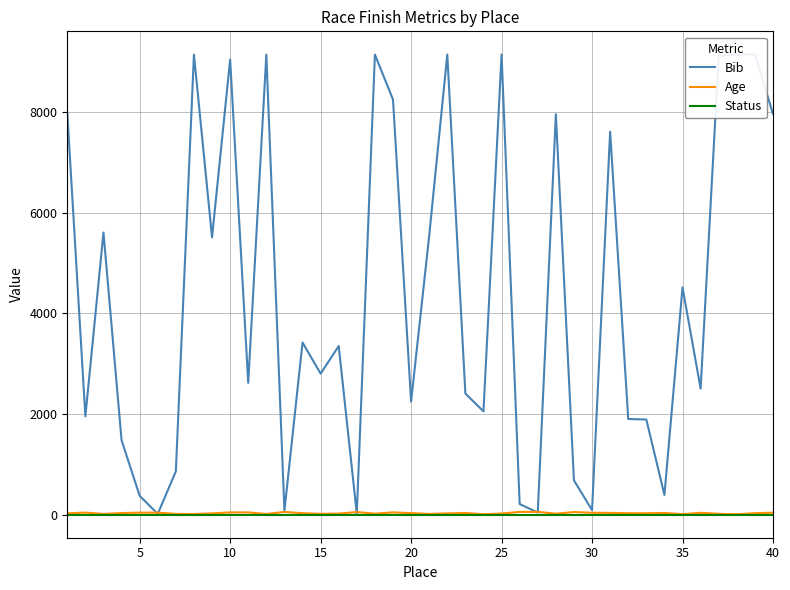

Reading left to right, what are all the values shown in this chart?

Bib: 7982	1955	5606	1481	377	17	862	9139	5510	9042	2620	9140	76	3422	2803	3351	20	9141	8247	2247	5540	9142	2408	2053	9143	213	43	7955	683	93	7609	1902	1891	394	4515	2506	9116	9144	9145	7961
Age: 28	43	16	34	42	42	17	15	27	47	47	15	56	31	18	23	53	22	47	32	16	27	35	10	24	57	57	21	54	40	37	30	30	35	12	39	19	10	31	41
Status: 1	1	1	1	1	1	1	1	1	1	1	1	1	1	1	1	1	1	1	1	1	1	1	1	1	1	1	1	1	1	1	1	1	1	1	1	1	1	1	1